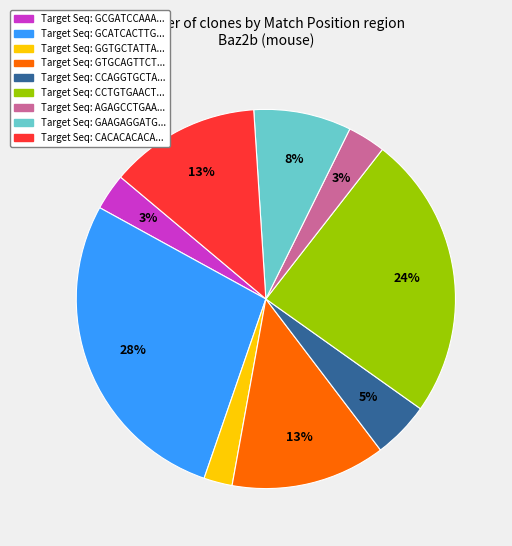

Does any single category account for the majority?

No